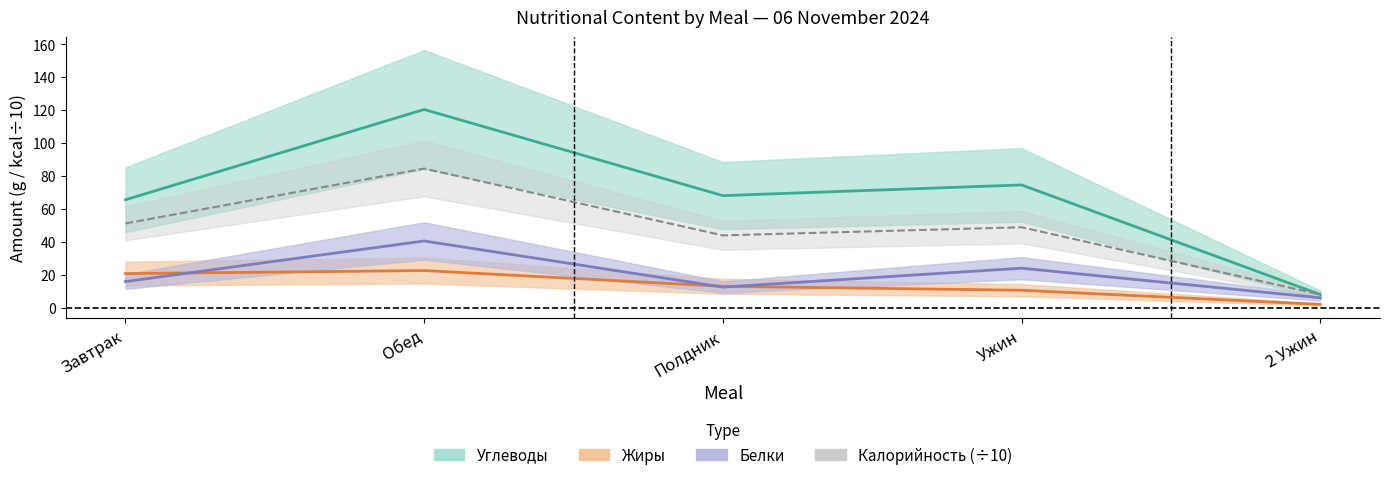

What is the maximum value for Калорийность?

84.5